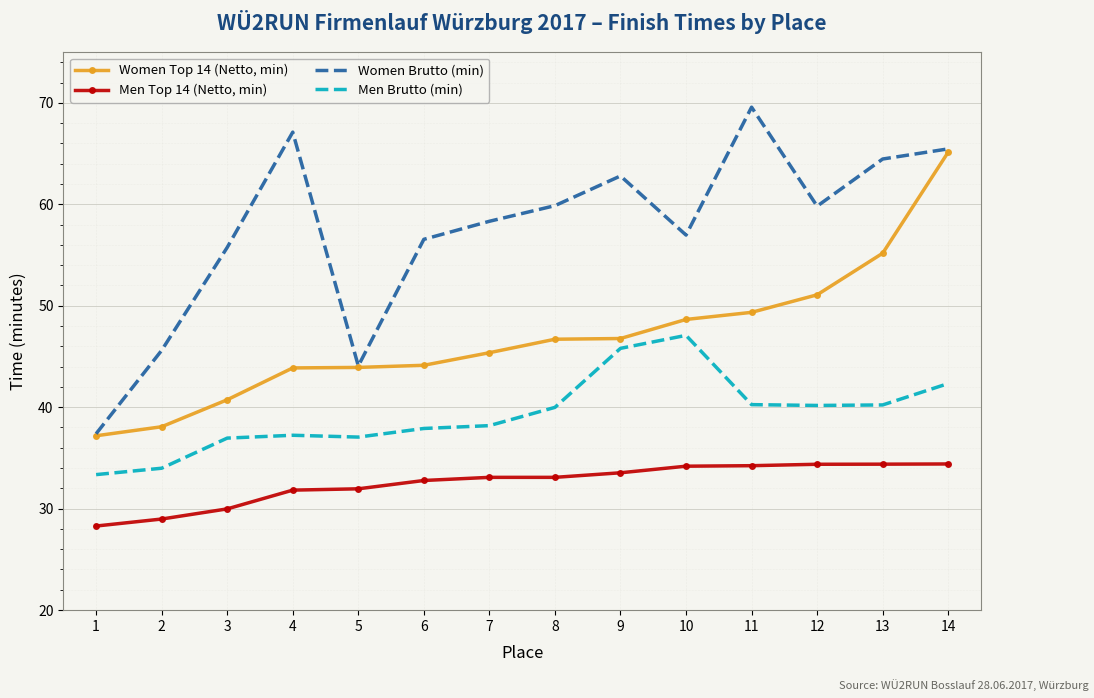

Which series has the largest total across all categories?

Women Brutto (min)